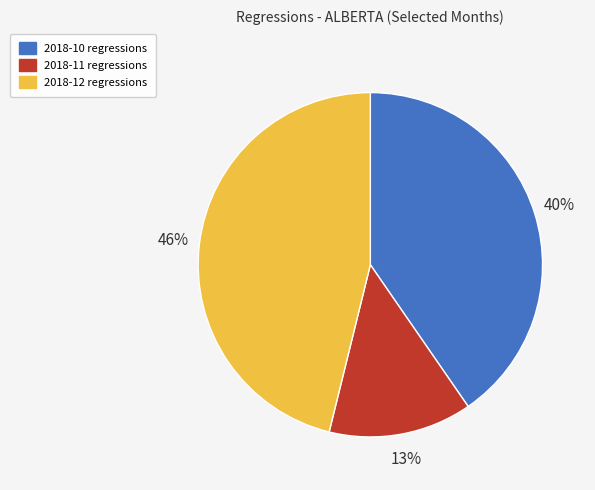

Which slice is the smallest?

2018-11